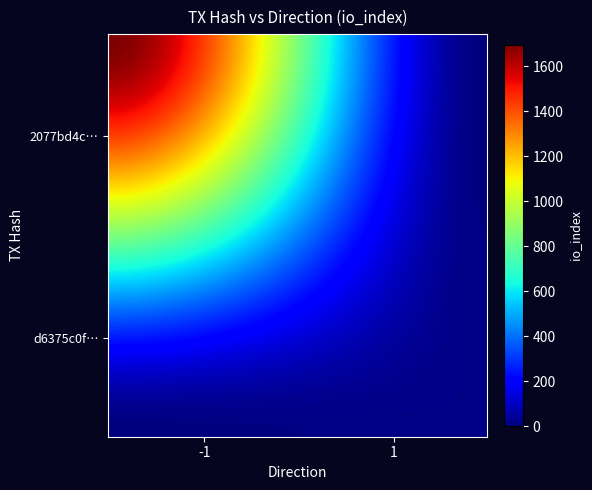

At how many categories does at least one series exceed 1007?

1